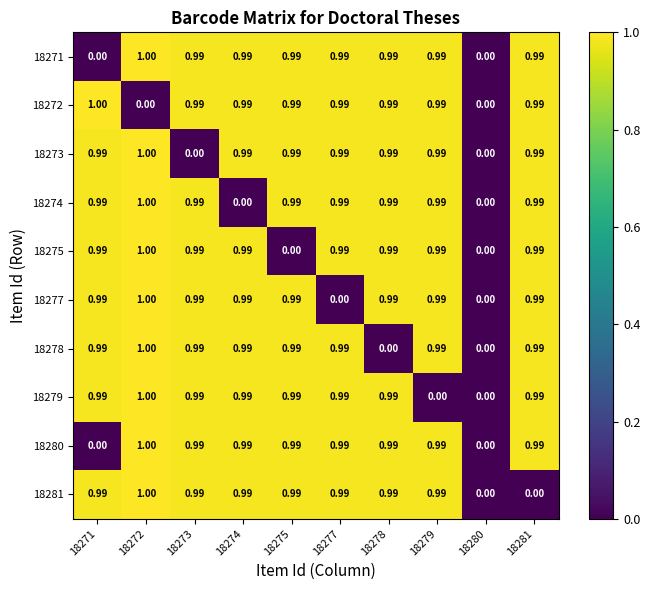

How many categories are shown in the chart?

10